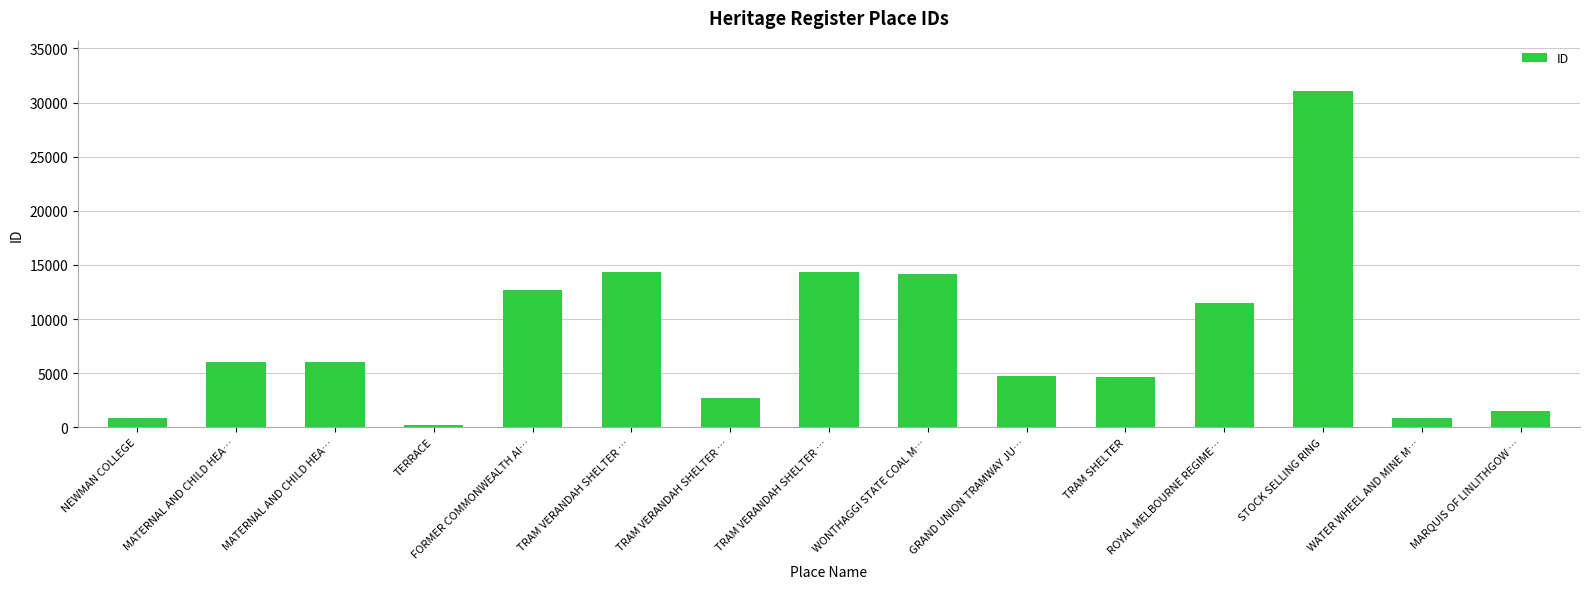

What is the sum of the values at WATER WHEEL AND MINE M… and TRAM VERANDAH SHELTER …?

15216